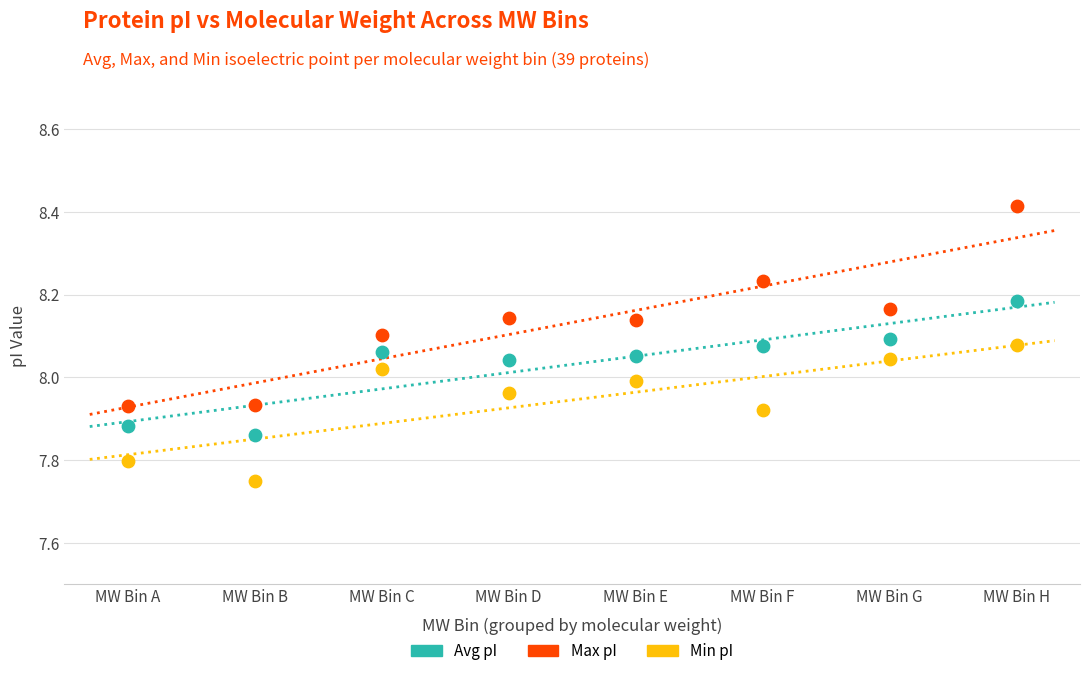

Which series reaches the minimum Y coordinate?

Min pI